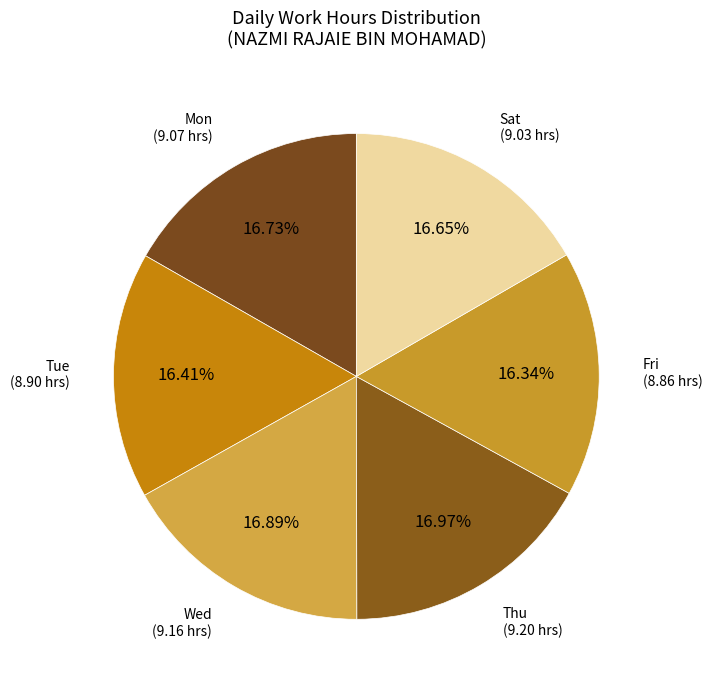

To the nearest percent, what percentage of the pie is Sat?

17%